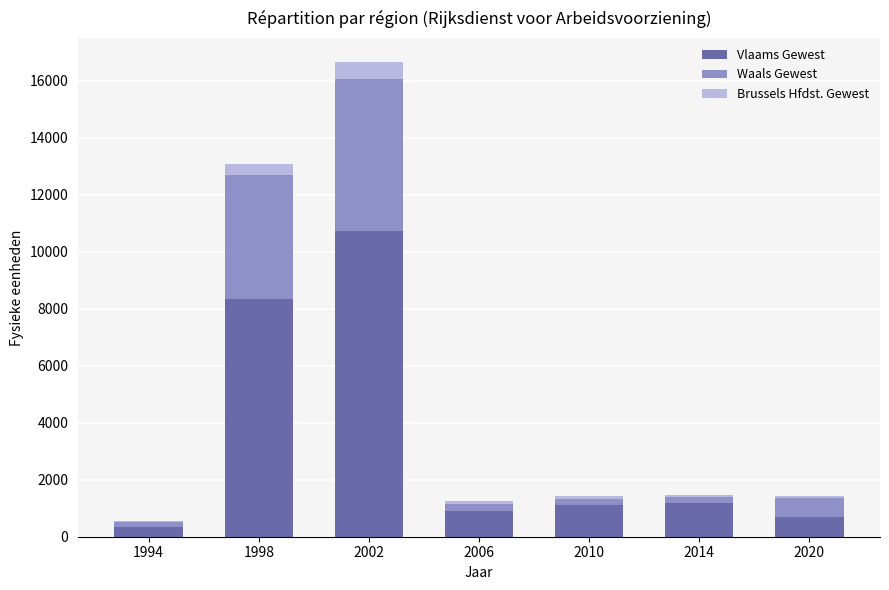

What is the highest value of the Vlaams Gewest series?

10723.4